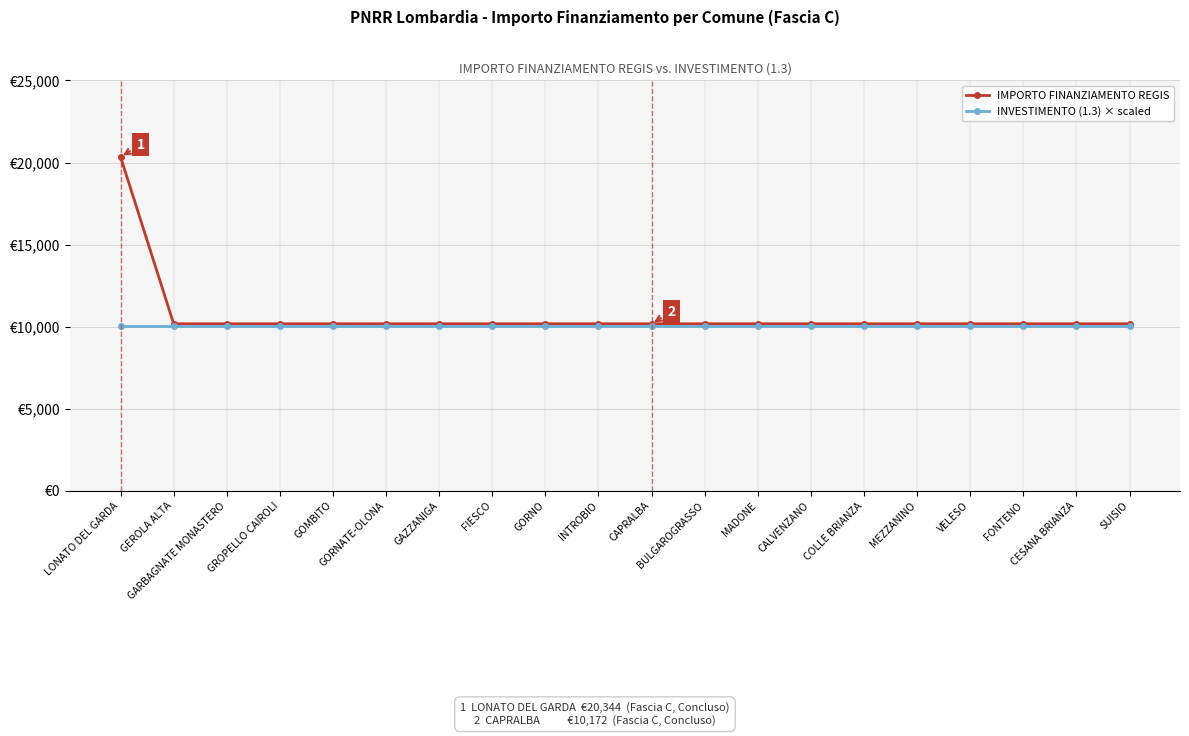

What is the value of the INVESTIMENTO (1.3) × scaled point at the 6th from the left?

10010